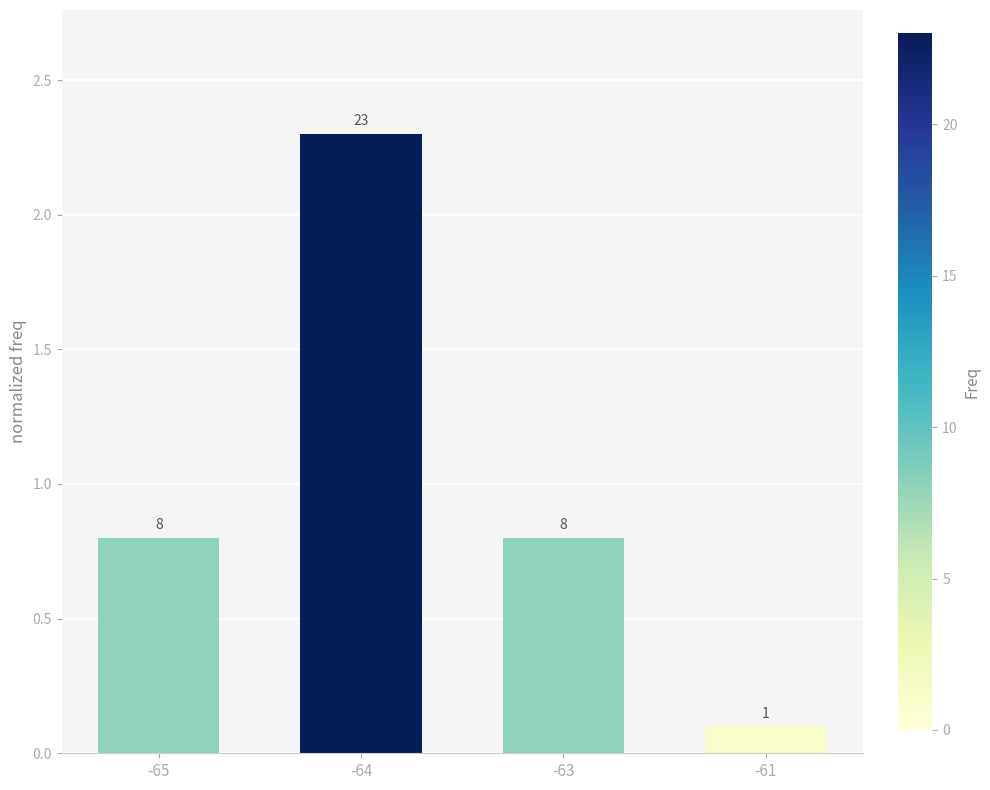

Between -65 and -64, which is larger?

-64